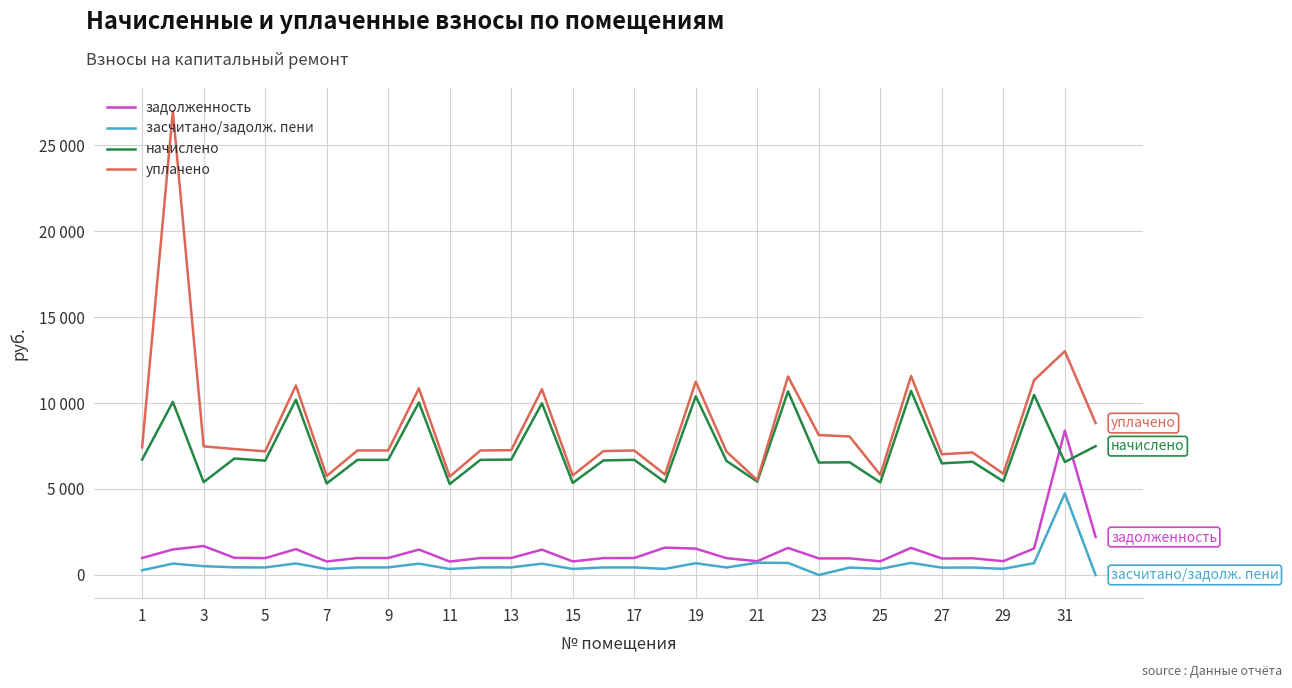

In начислено, how many points are lower than both neighbors (excluding endpoints)?

12